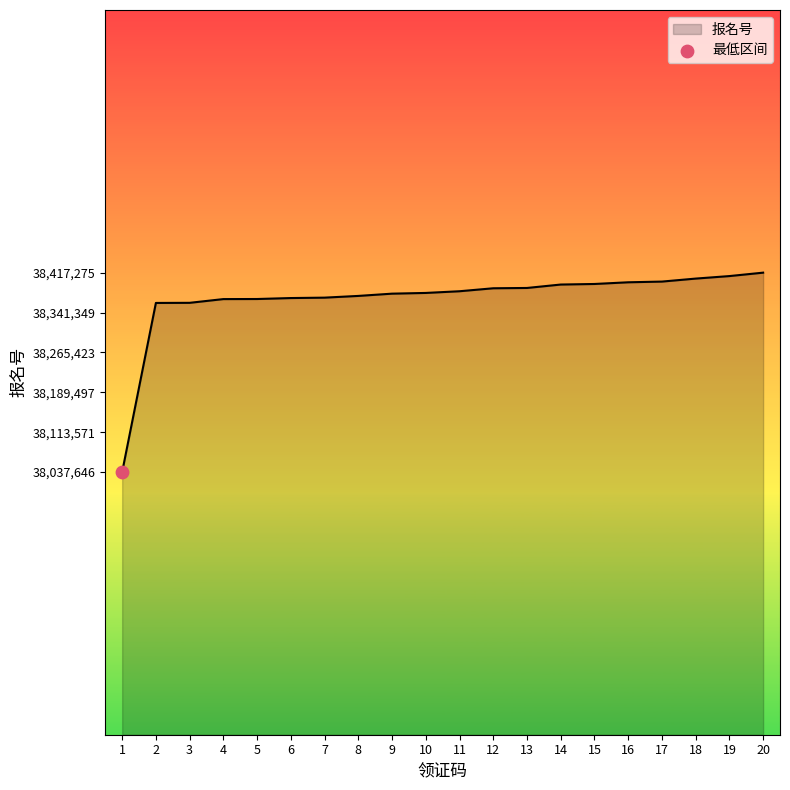

What is the change in value from 8 to 19?

+37782